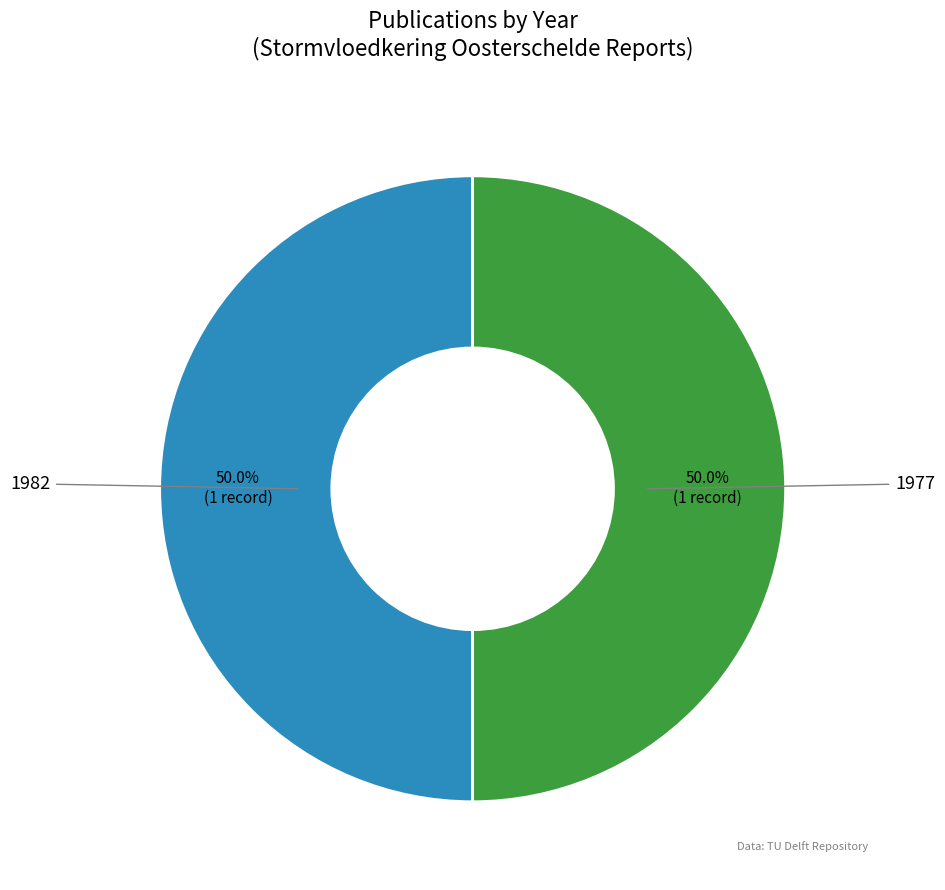

Does any single category account for the majority?

Yes